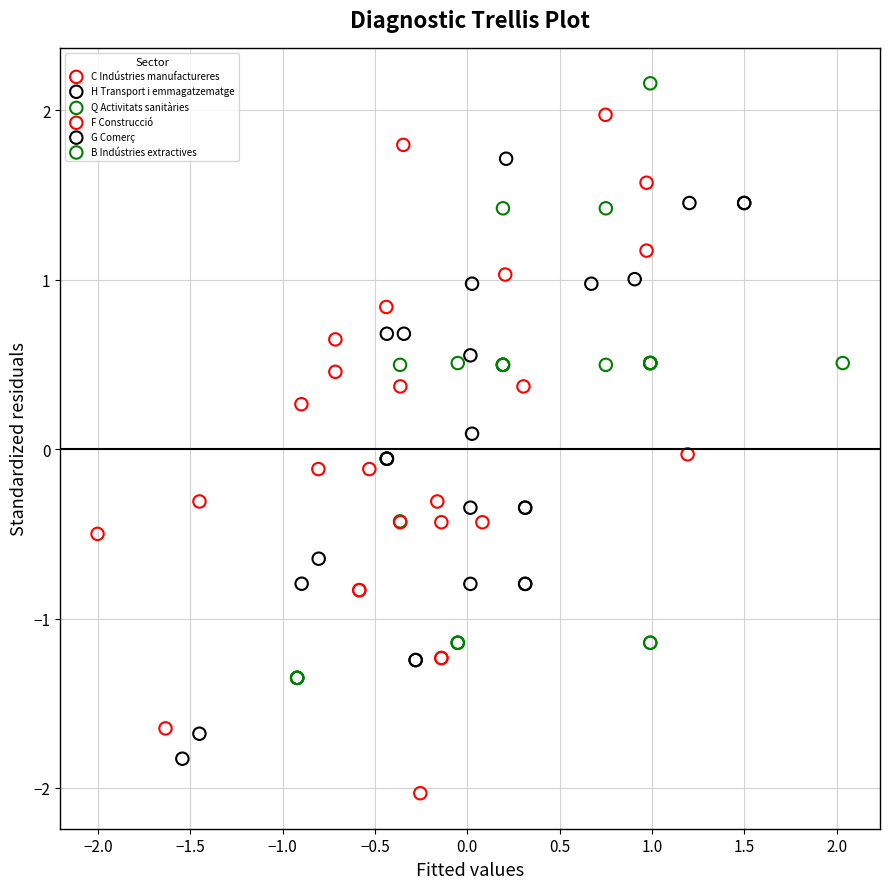

Which series contains the highest Y value?

B Indústries extractives